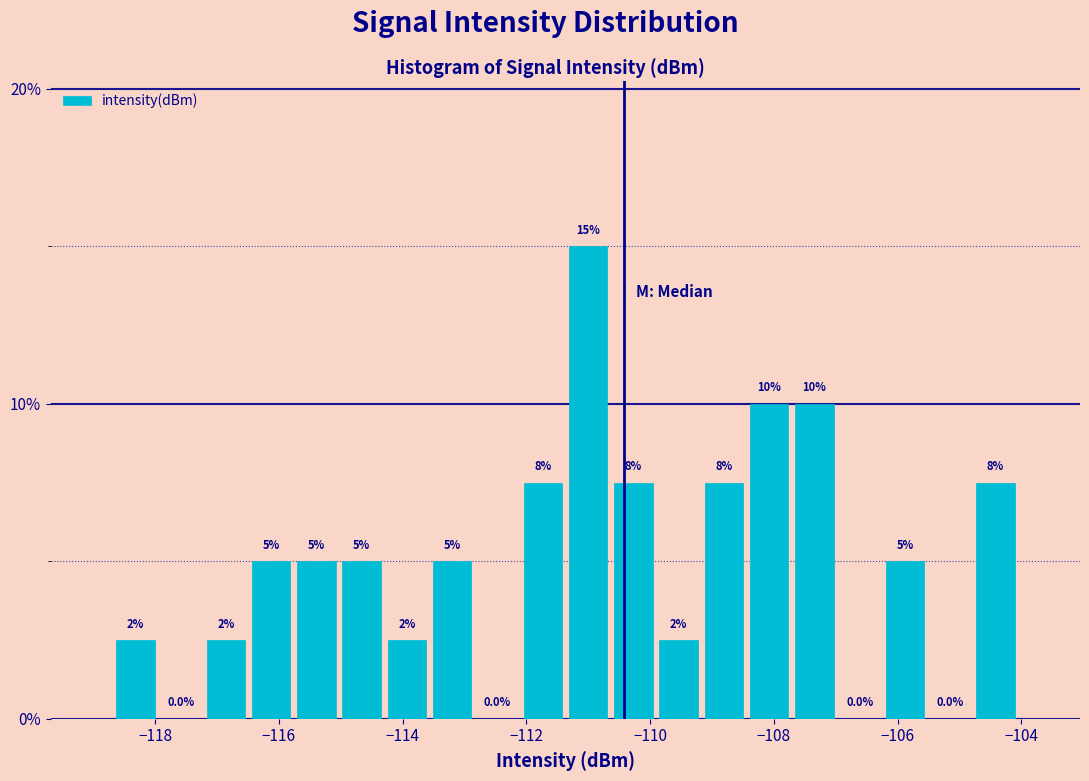

Around what value on the x-axis is the tallest bar? Give the approximate position of its centre, as read against the axis.

-111.0